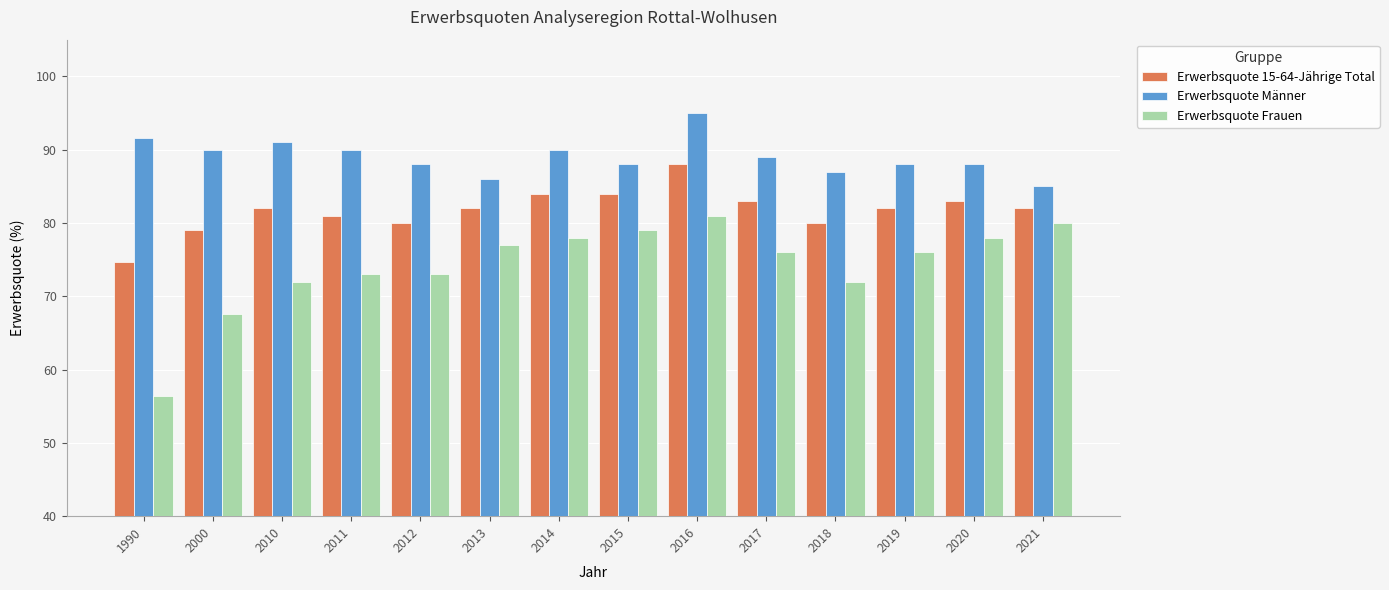

What is the difference between the second highest and second lowest values in the Erwerbsquote 15-64-Jährige Total series?

4.9